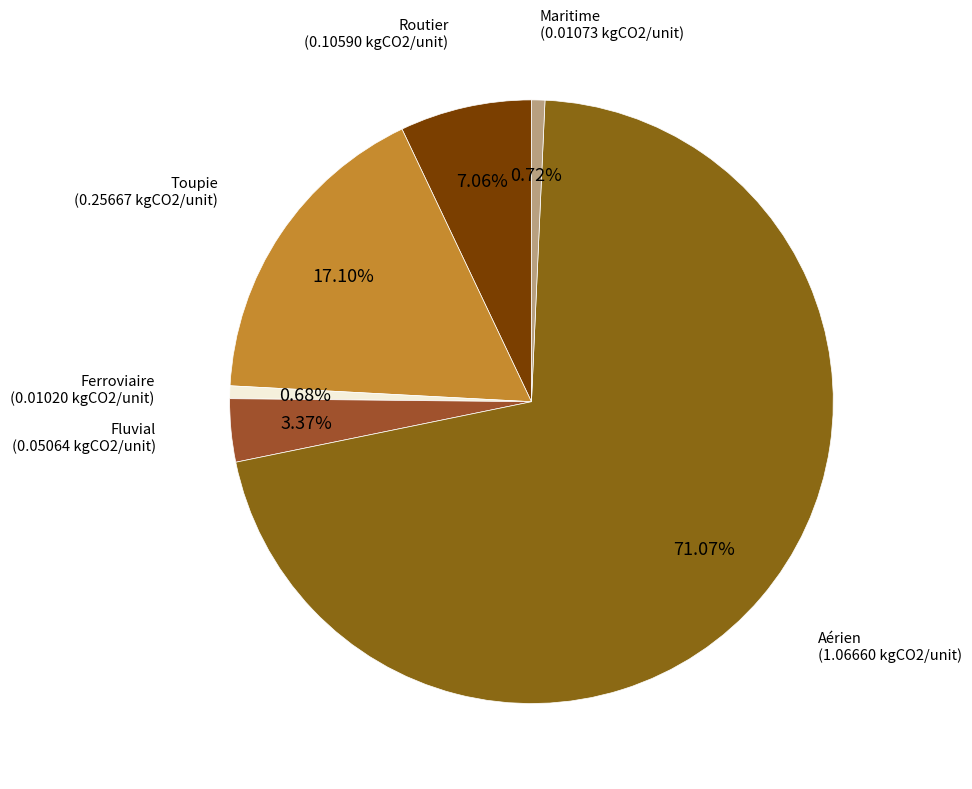

Which slice is the largest?

Aérien